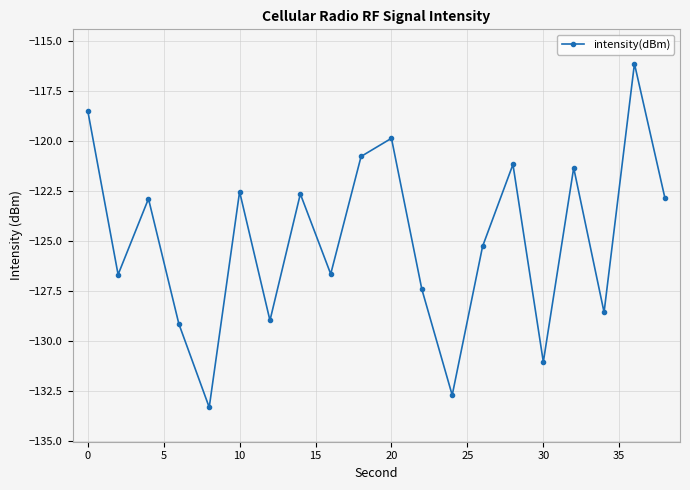

True or false: there are more than 1 points higher than both neighbors.

True